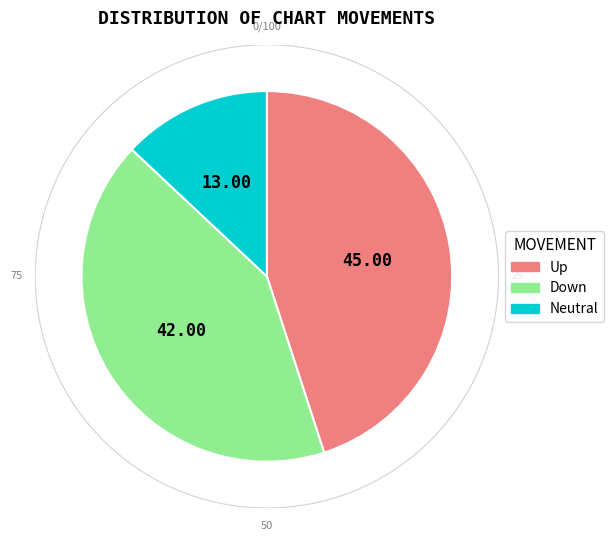

What percentage is NOT represented by up?

55.0%